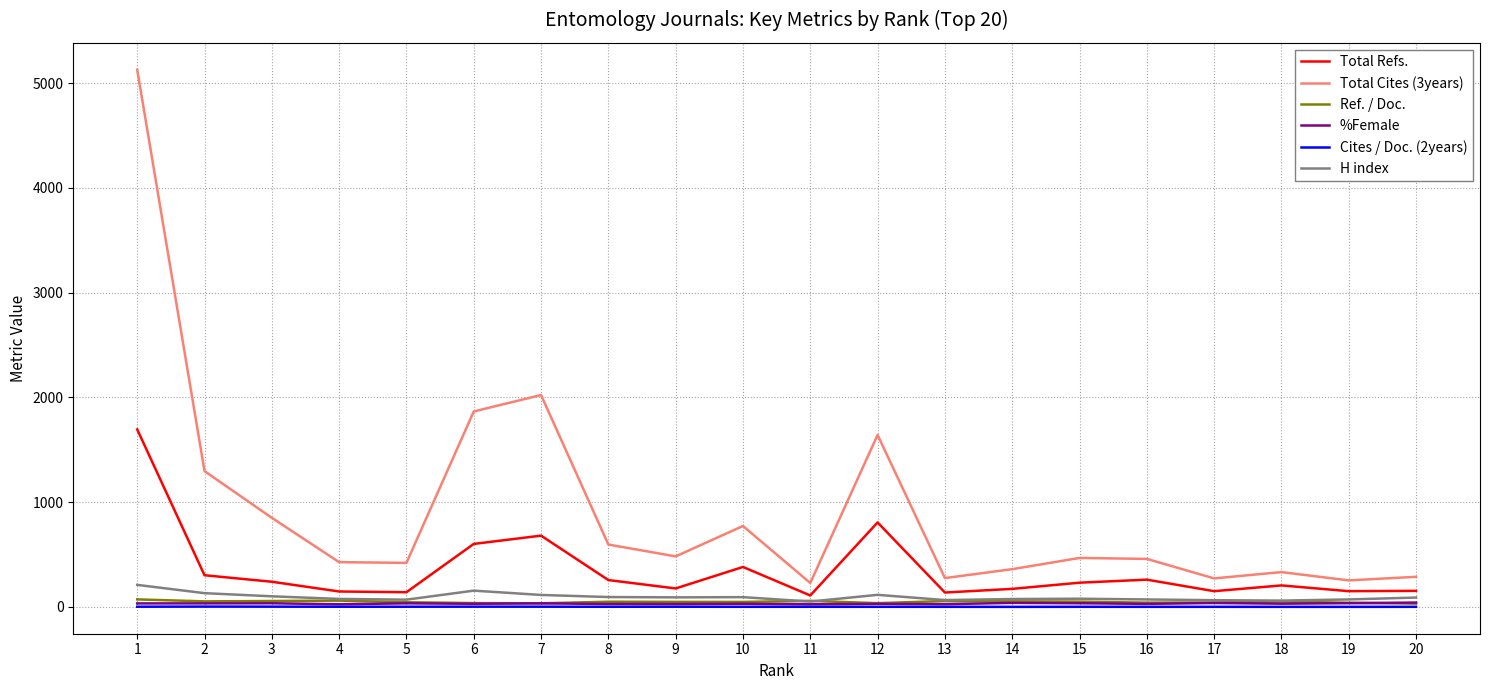

Which series has the largest total across all categories?

Total Cites (3years)